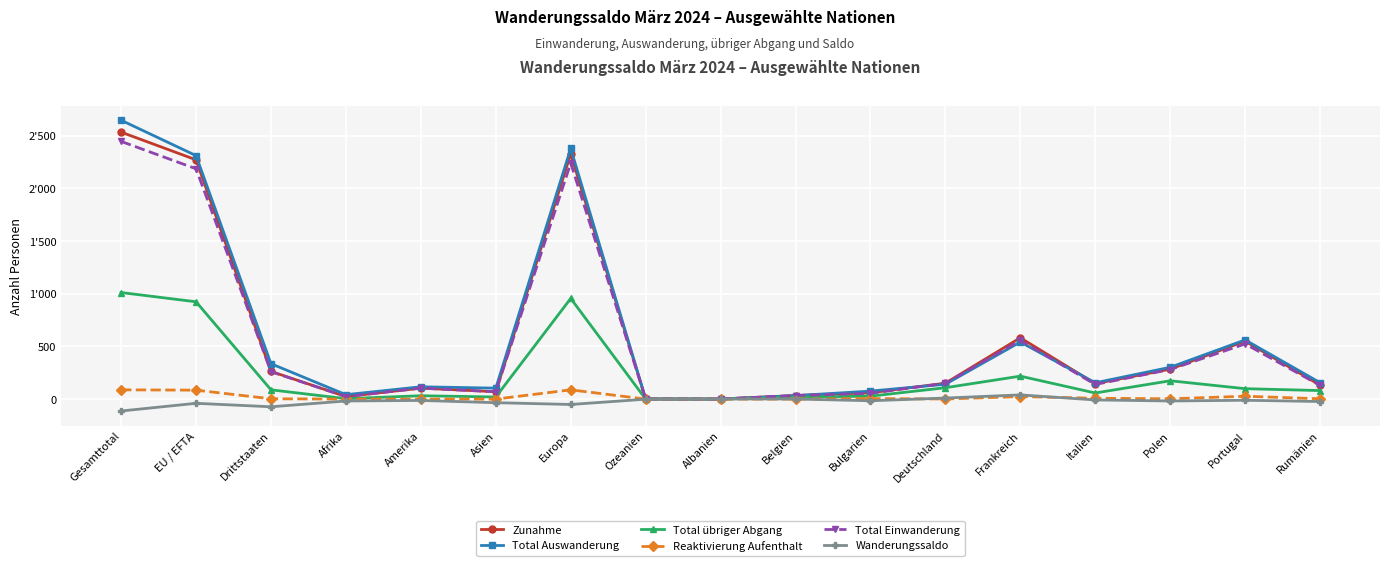

What is the label of the 12th point from the right?

Asien